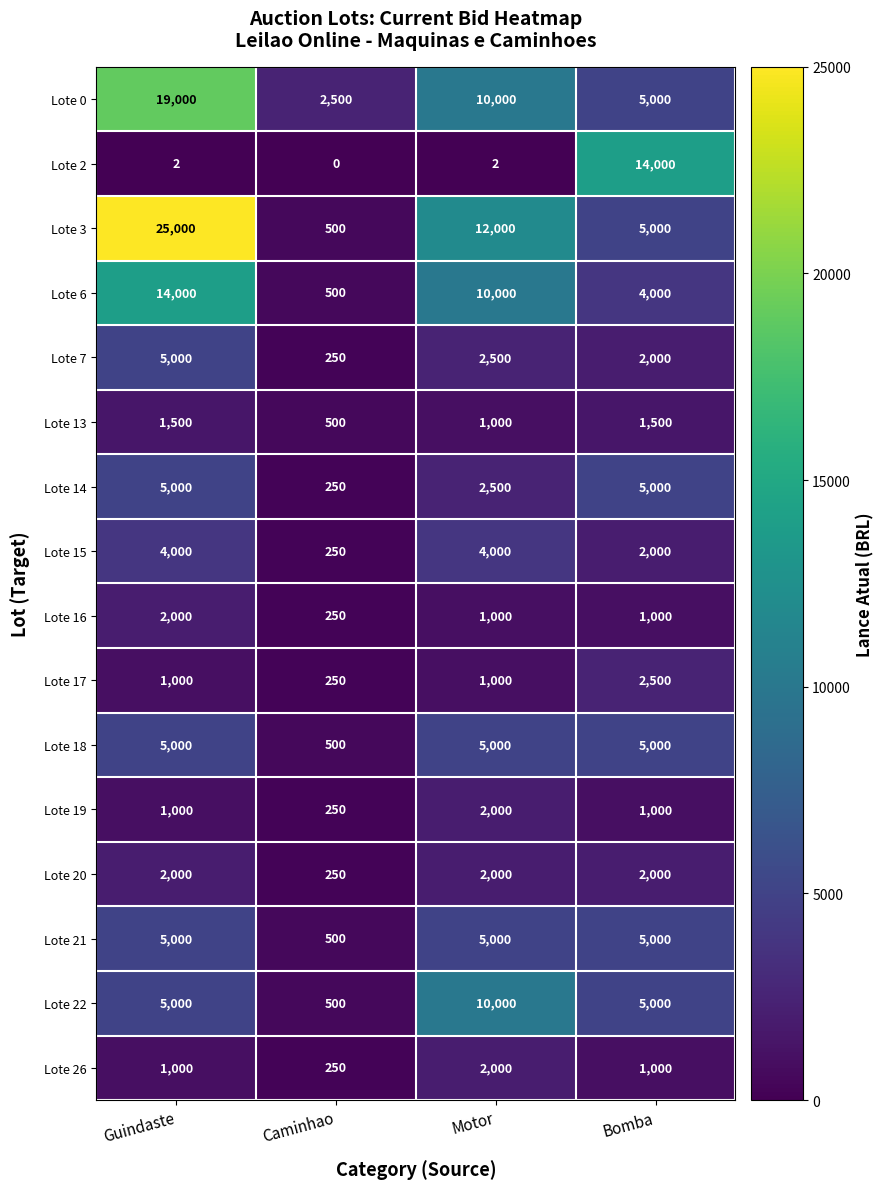

At how many categories does at least one series exceed 22063?

1